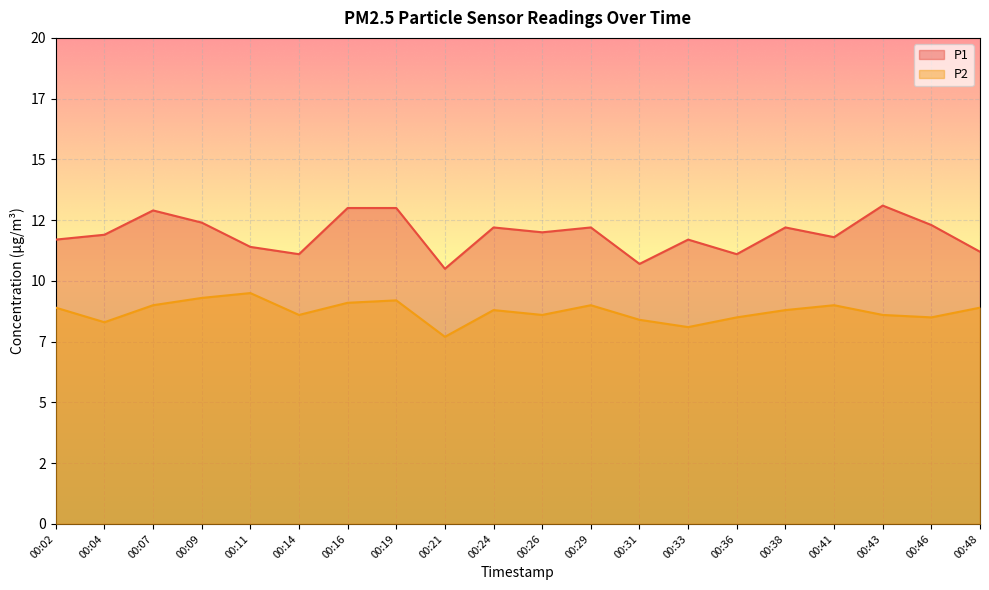

True or false: P1 and P2 cross at least once.

False